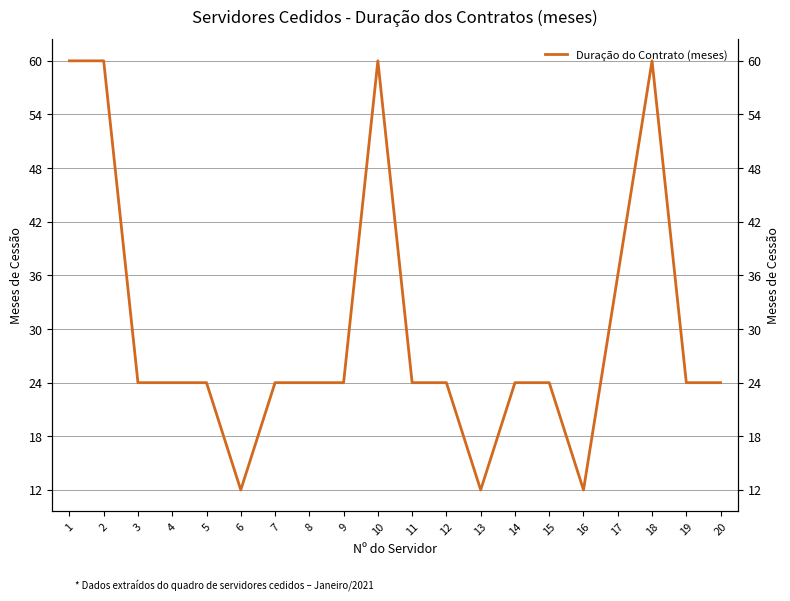

What is the average value?

30